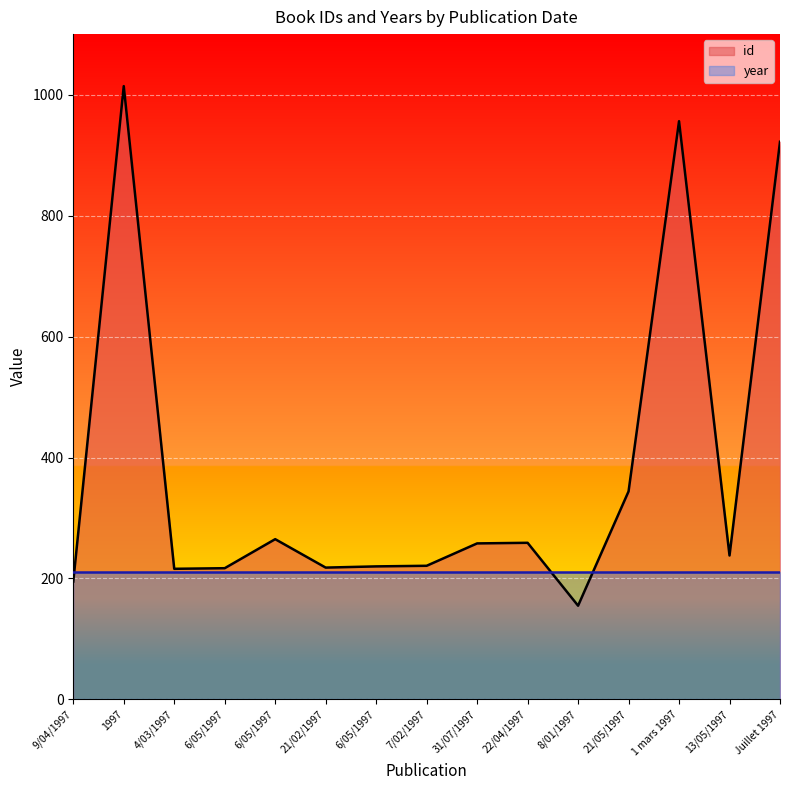

Reading right to left, what are all the values shown in this chart?

Juillet 1997=922	13/05/1997=238	1 mars 1997=956	21/05/1997=344	8/01/1997=155	22/04/1997=259	31/07/1997=258	7/02/1997=221	6/05/1997=220	21/02/1997=218	6/05/1997=265	6/05/1997=217	4/03/1997=216	1997=1014	9/04/1997=195